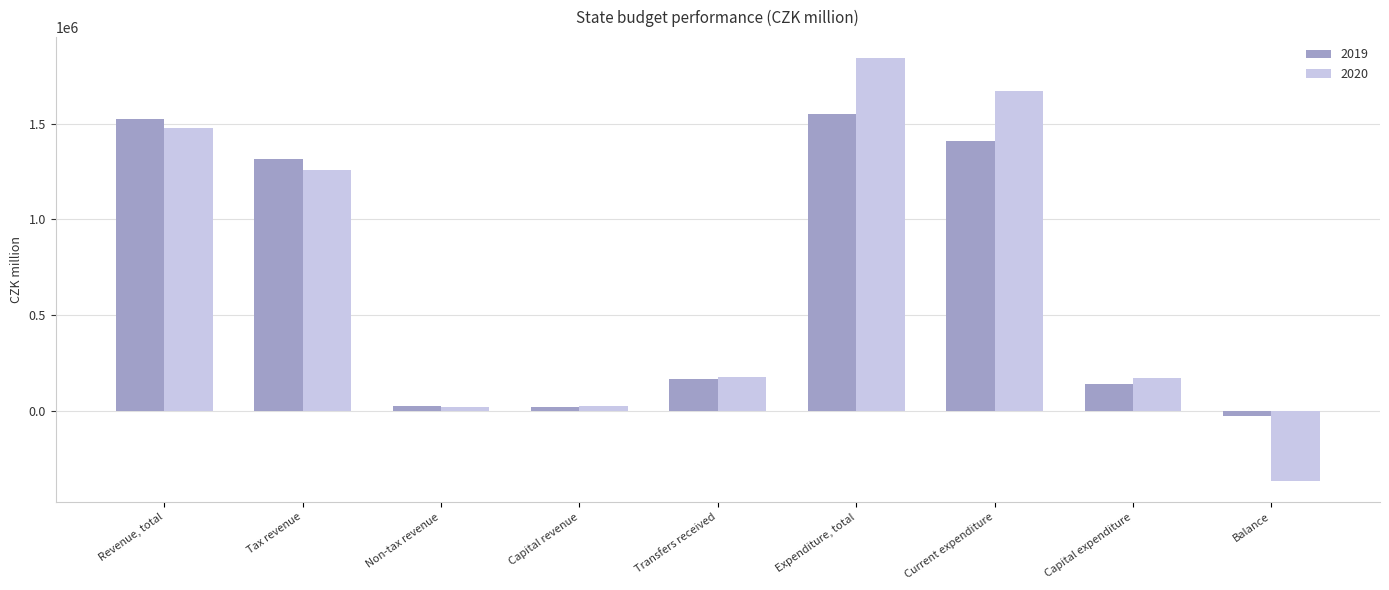

The 2019 series shows 936983.9 at Current expenditure. True or false?

False